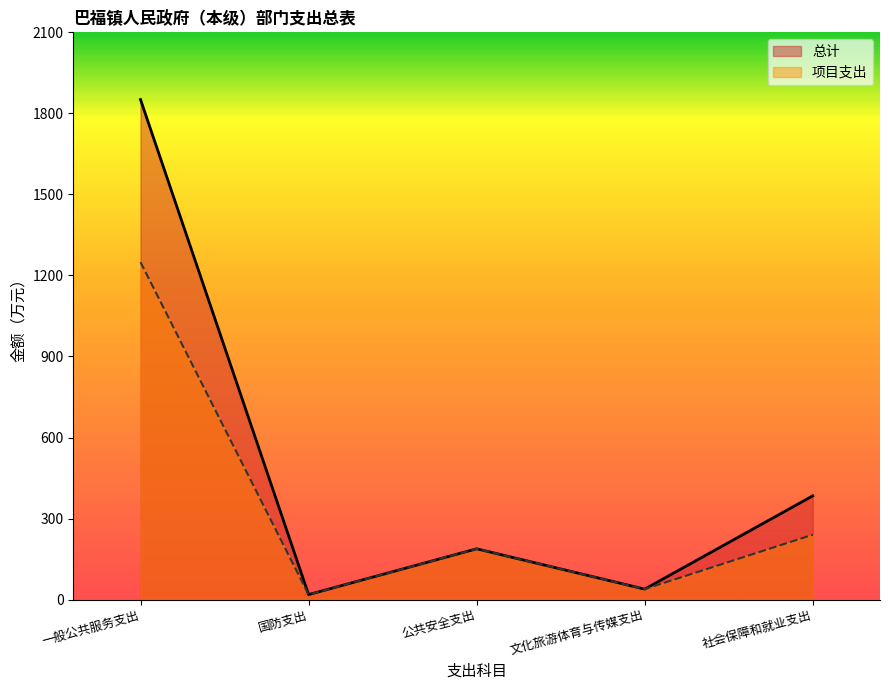

Read the 项目支出 value at 国防支出.

18.5